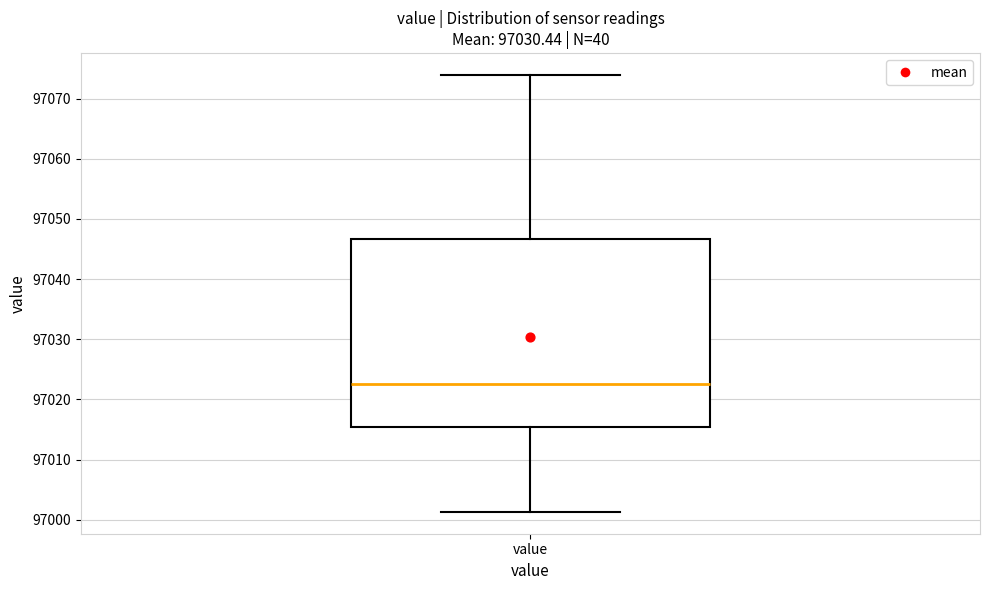

Where does the lower whisker of the box for value end on the y-axis? The values are not printed on the chart, so give them approximately, as read against the axis.

97001